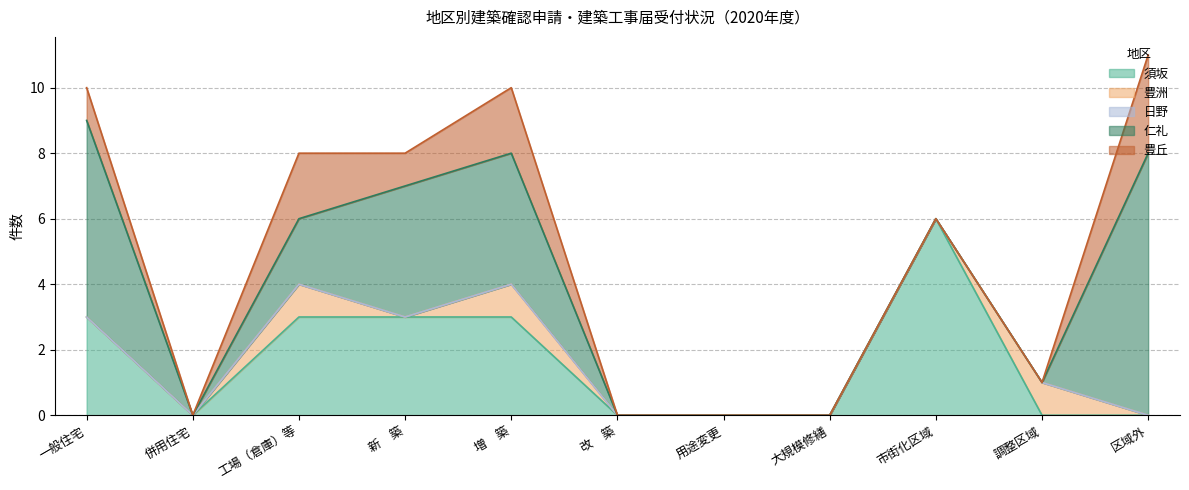

Which category has the highest value in the 仁礼 series?

区域外